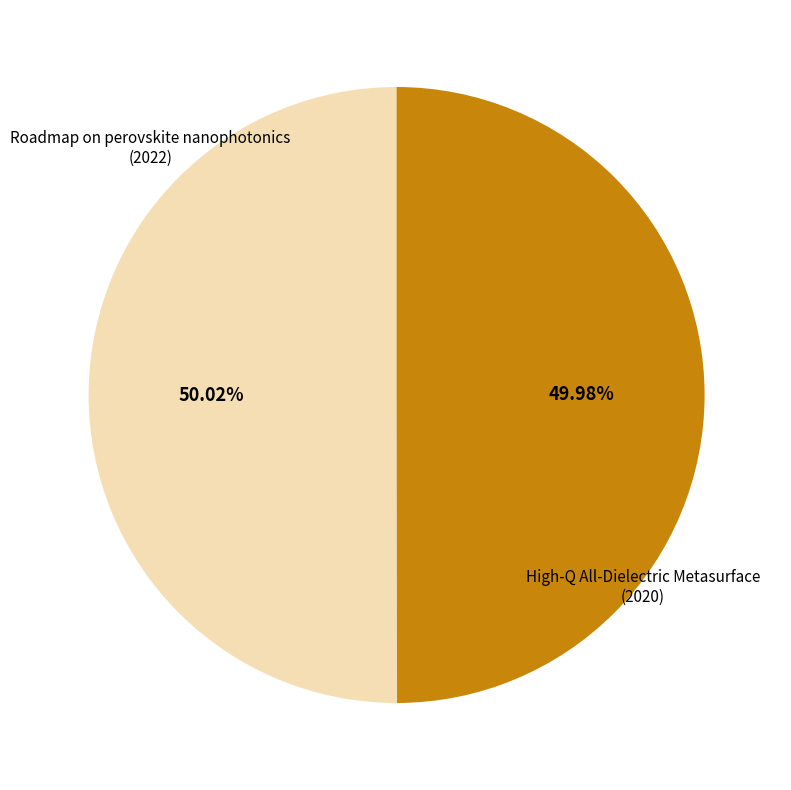

Is there any slice that represents more than half of the pie?

Yes